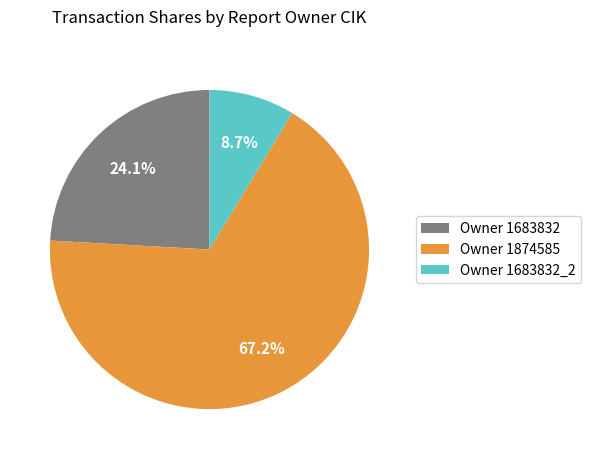

How many segments does this pie chart have?

3